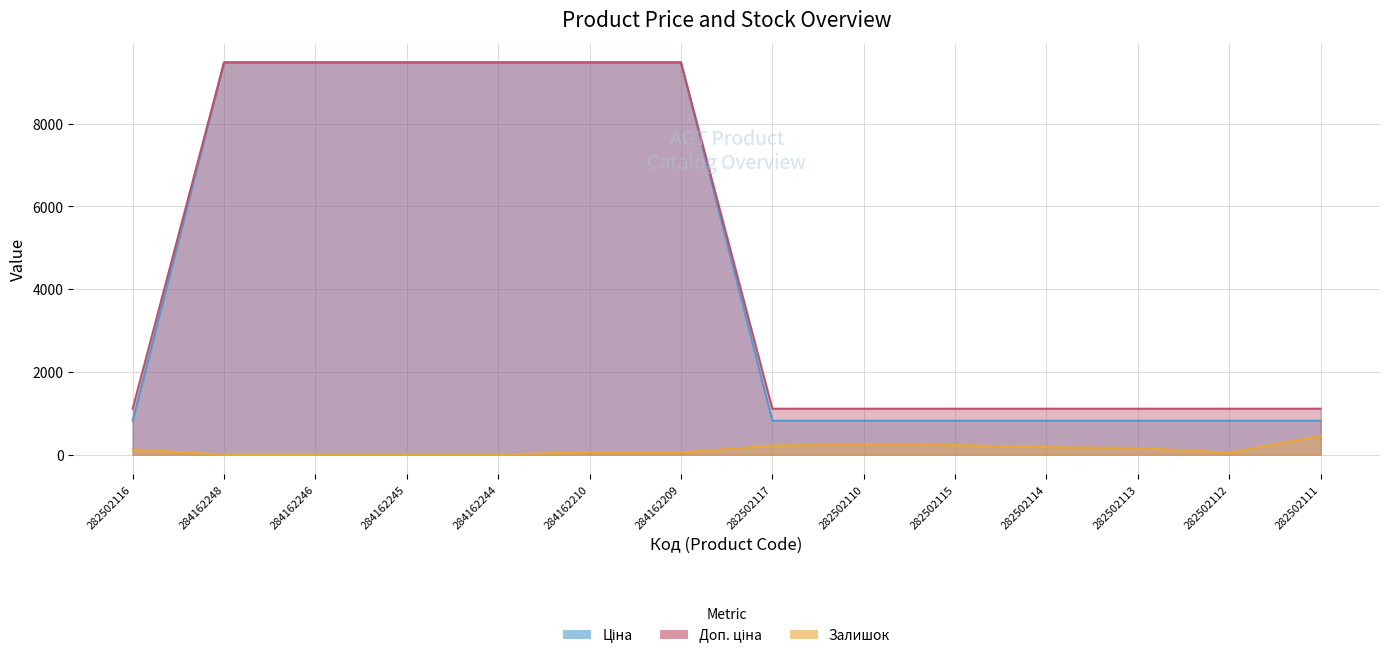

Is it true that Доп. ціна equals 1109.2 at 282502116?

True